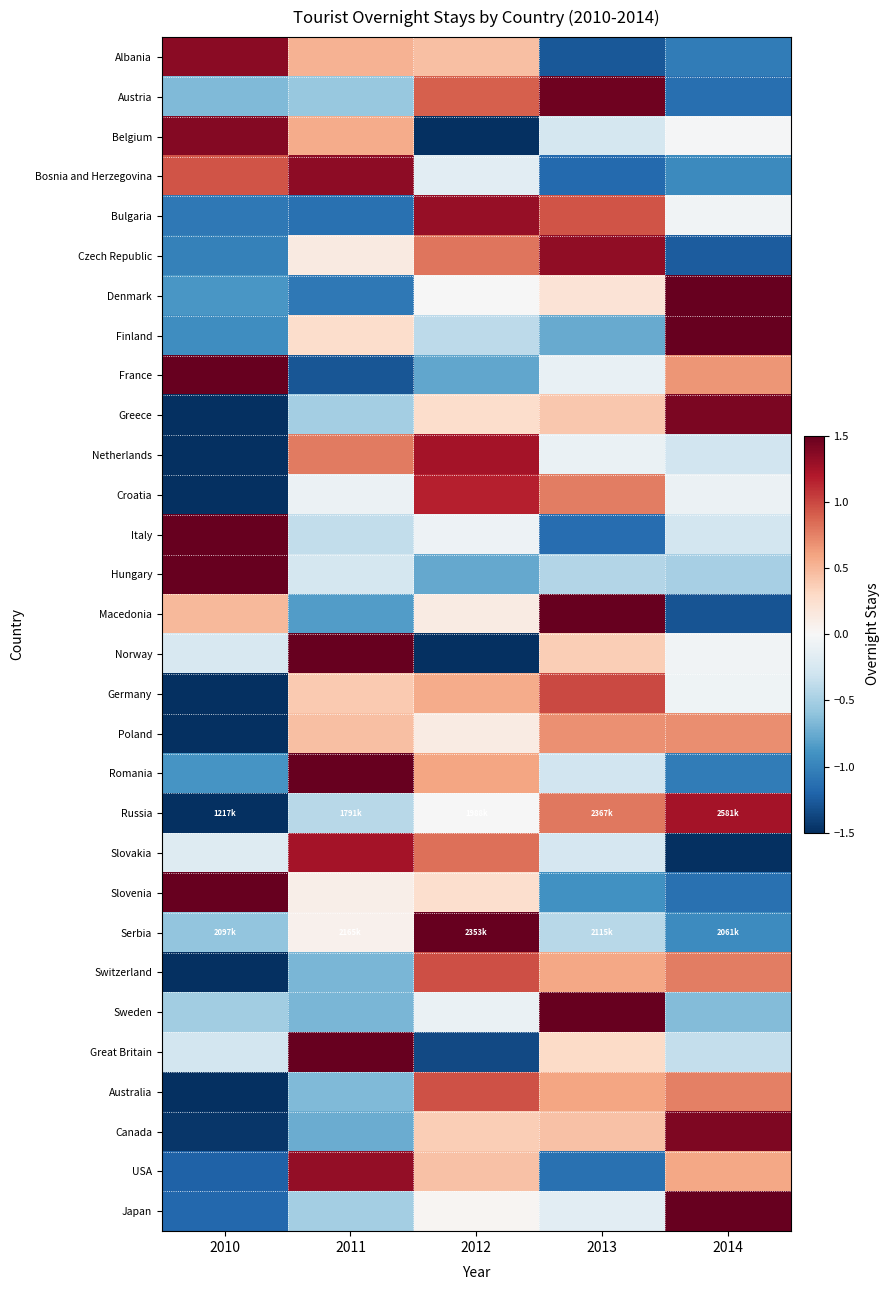

Reading left to right, what are all the values shown in this chart?

Albania: 2010=1.3	2011=0.5	2012=0.4	2013=-1.3	2014=-1.1
Austria: 2010=-0.7	2011=-0.6	2012=0.9	2013=1.5	2014=-1.1
Belgium: 2010=1.4	2011=0.6	2012=-1.7	2013=-0.3	2014=-0.0
Bosnia and Herzegovina: 2010=0.9	2011=1.3	2012=-0.2	2013=-1.2	2014=-1.0
Bulgaria: 2010=-1.1	2011=-1.1	2012=1.3	2013=0.9	2014=-0.0
Czech Republic: 2010=-1.0	2011=0.1	2012=0.8	2013=1.3	2014=-1.2
Denmark: 2010=-0.9	2011=-1.1	2012=-0.0	2013=0.2	2014=1.7
Finland: 2010=-0.9	2011=0.3	2012=-0.4	2013=-0.8	2014=1.8
France: 2010=1.5	2011=-1.3	2012=-0.8	2013=-0.1	2014=0.7
Greece: 2010=-1.6	2011=-0.5	2012=0.3	2013=0.4	2014=1.4
Netherlands: 2010=-1.7	2011=0.8	2012=1.3	2013=-0.1	2014=-0.3
Croatia: 2010=-1.7	2011=-0.1	2012=1.2	2013=0.8	2014=-0.1
Italy: 2010=1.9	2011=-0.4	2012=-0.1	2013=-1.1	2014=-0.3
Hungary: 2010=2.0	2011=-0.3	2012=-0.8	2013=-0.4	2014=-0.5
Macedonia: 2010=0.5	2011=-0.8	2012=0.1	2013=1.5	2014=-1.3
Norway: 2010=-0.2	2011=1.5	2012=-1.6	2013=0.4	2014=-0.1
Germany: 2010=-1.9	2011=0.4	2012=0.6	2013=1.0	2014=-0.1
Poland: 2010=-2.0	2011=0.5	2012=0.1	2013=0.7	2014=0.7
Romania: 2010=-0.9	2011=1.6	2012=0.6	2013=-0.3	2014=-1.1
Russia: 2010=-1.6	2011=-0.4	2012=-0.0	2013=0.8	2014=1.2
Slovakia: 2010=-0.2	2011=1.2	2012=0.8	2013=-0.2	2014=-1.6
Slovenia: 2010=1.7	2011=0.1	2012=0.2	2013=-0.9	2014=-1.1
Serbia: 2010=-0.6	2011=0.1	2012=1.9	2013=-0.4	2014=-0.9
Switzerland: 2010=-1.6	2011=-0.7	2012=1.0	2013=0.6	2014=0.8
Sweden: 2010=-0.5	2011=-0.7	2012=-0.1	2013=2.0	2014=-0.7
Great Britain: 2010=-0.3	2011=1.7	2012=-1.4	2013=0.3	2014=-0.4
Australia: 2010=-1.7	2011=-0.7	2012=1.0	2013=0.6	2014=0.8
Canada: 2010=-1.5	2011=-0.7	2012=0.4	2013=0.4	2014=1.4
USA: 2010=-1.2	2011=1.3	2012=0.4	2013=-1.1	2014=0.6
Japan: 2010=-1.2	2011=-0.5	2012=0.0	2013=-0.2	2014=1.8